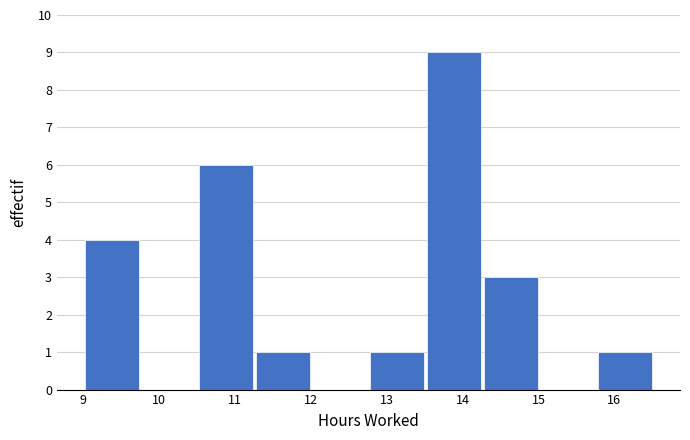

How tall is the bar that spans 9.01 to 9.76 on the x-axis? Neither the bar edges nor the heights are printed on the chart, so give them approximately, as read against the axes.

4